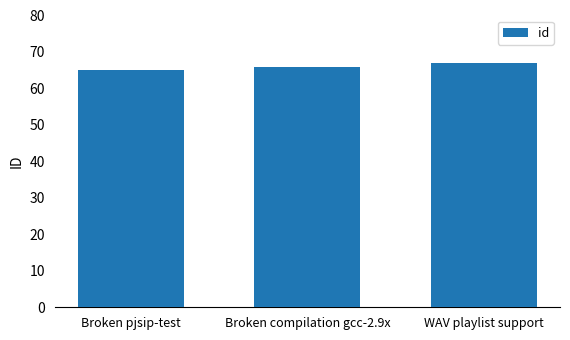

Reading right to left, what are all the values shown in this chart?

WAV playlist support=67	Broken compilation gcc-2.9x=66	Broken pjsip-test=65